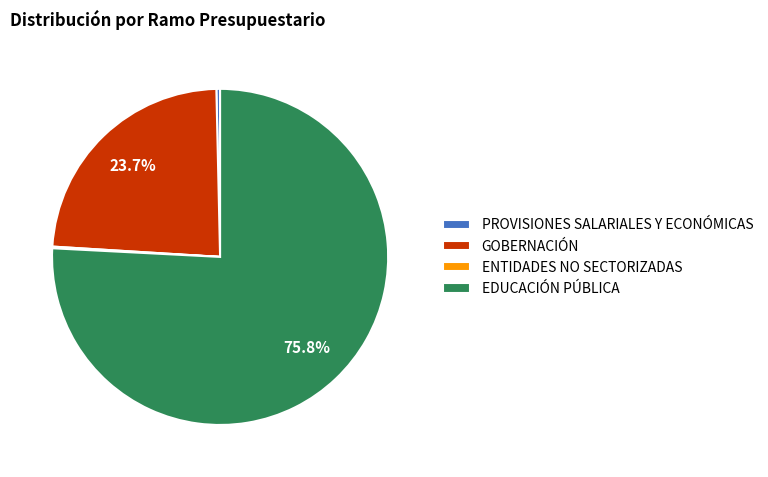

Which slice is the largest?

EDUCACIÓN PÚBLICA